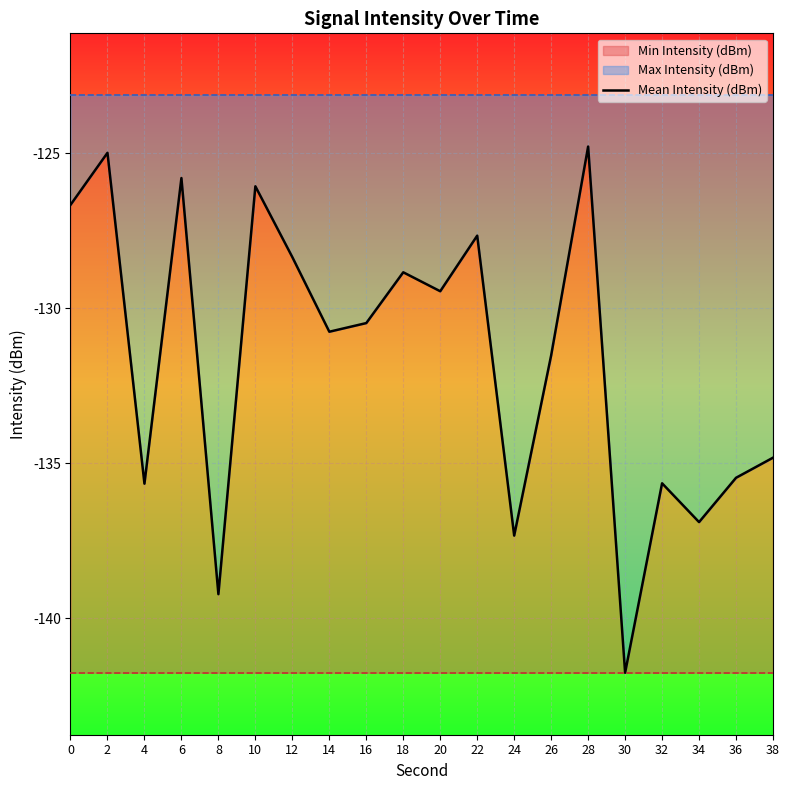

Read the value at 20.

-129.4